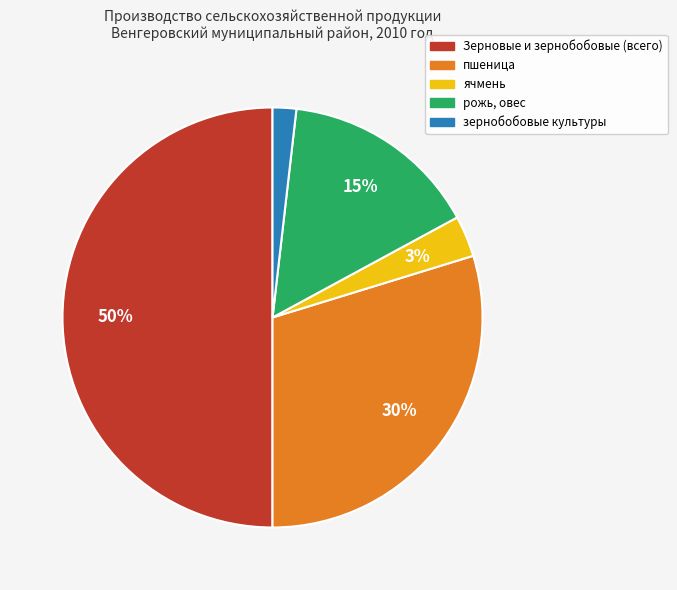

Rank the categories by value from lowest to highest.

зернобобовые культуры, ячмень, рожь, овес, пшеница, Зерновые и зернобобовые (всего)